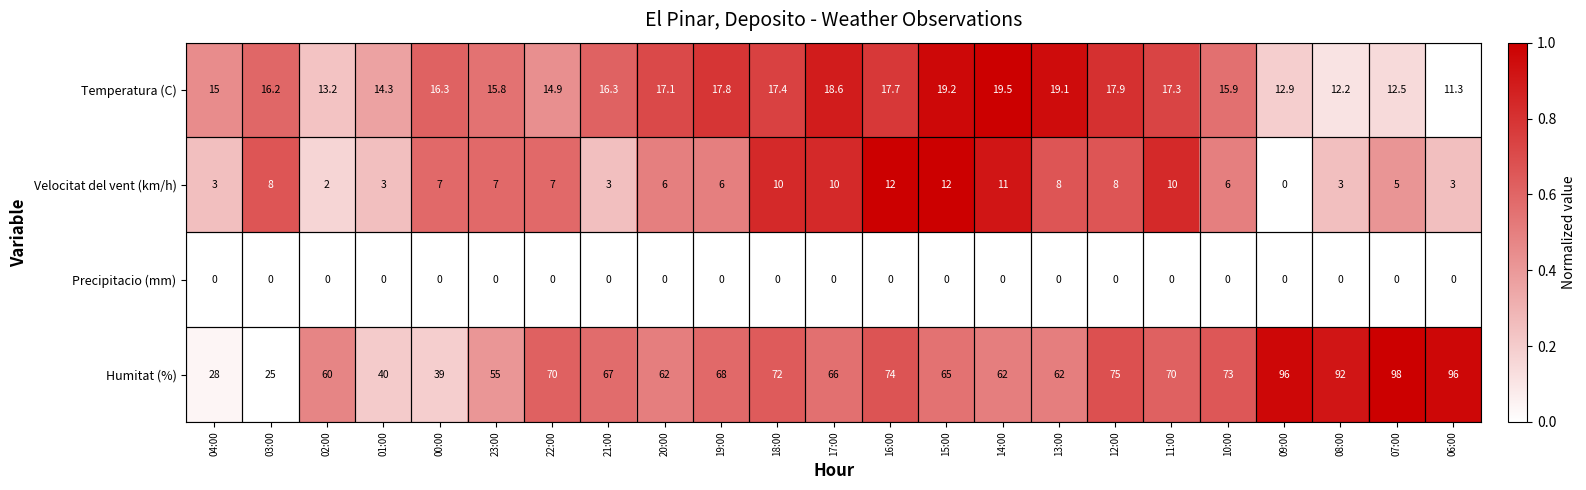

What is the spread (max minus min) of values at 19:00?

68.0